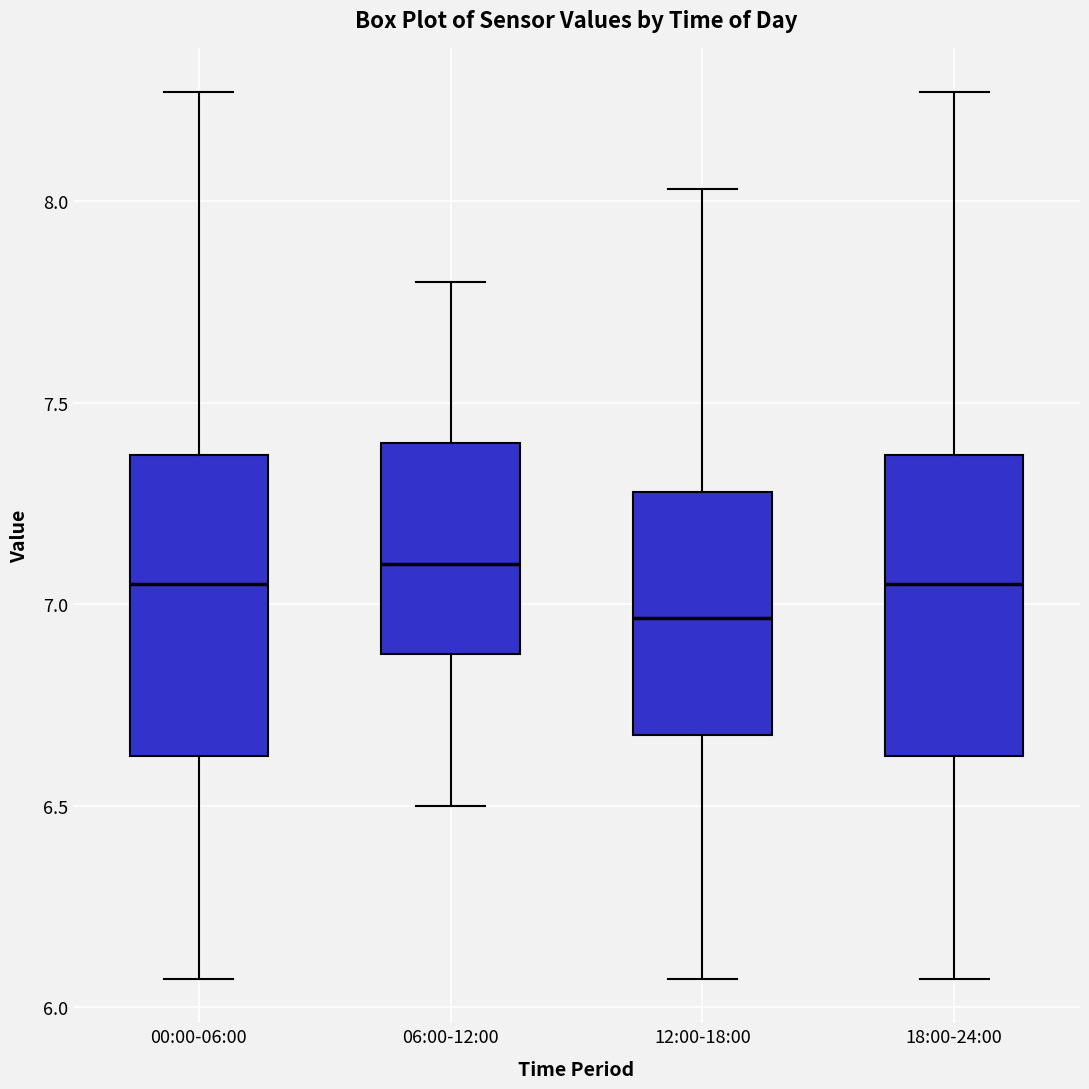

Reading left to right, read every box against the y-axis: the position of its median line, the range the box covers, and the ends of its whiskers. The values are not printed on the chart, so give them approximately, as read against the axis.

00:00-06:00: median 7.05, box 6.60 to 7.35, whiskers 6.05 to 8.25
06:00-12:00: median 7.10, box 6.90 to 7.40, whiskers 6.50 to 7.80
12:00-18:00: median 6.95, box 6.70 to 7.30, whiskers 6.05 to 8.05
18:00-24:00: median 7.05, box 6.60 to 7.35, whiskers 6.05 to 8.25